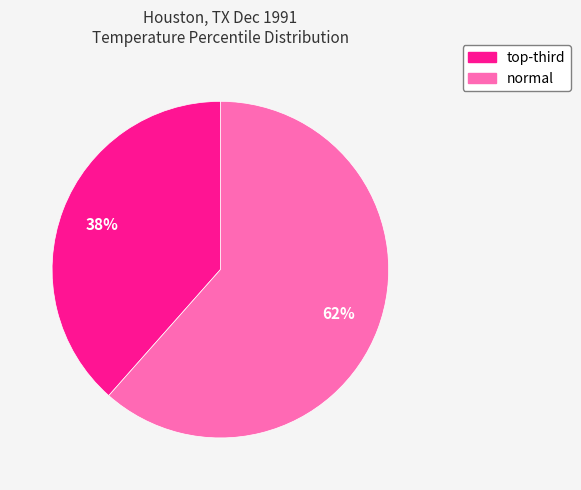

Count the number of slices in the pie.

2